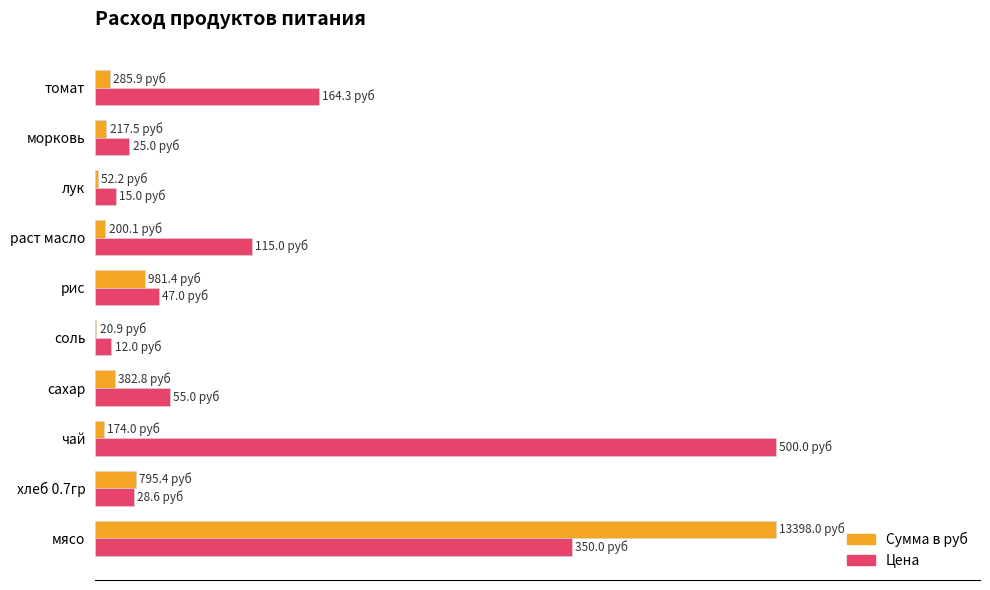

What are all the series names shown in the legend?

Сумма в руб, Цена